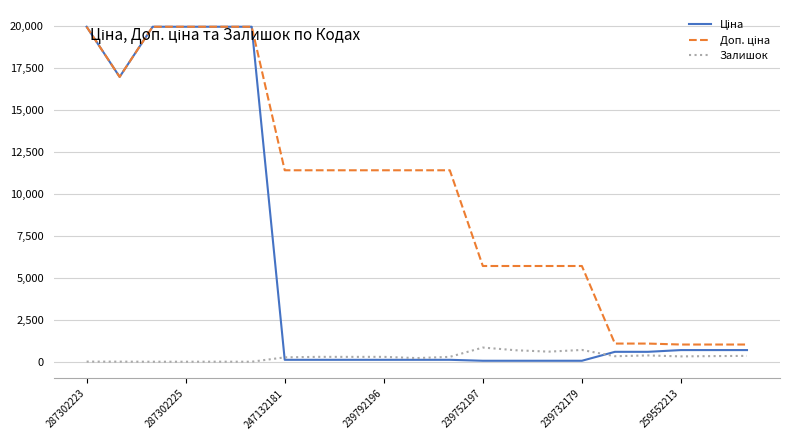

What is the highest value of the Залишок series?

845.0